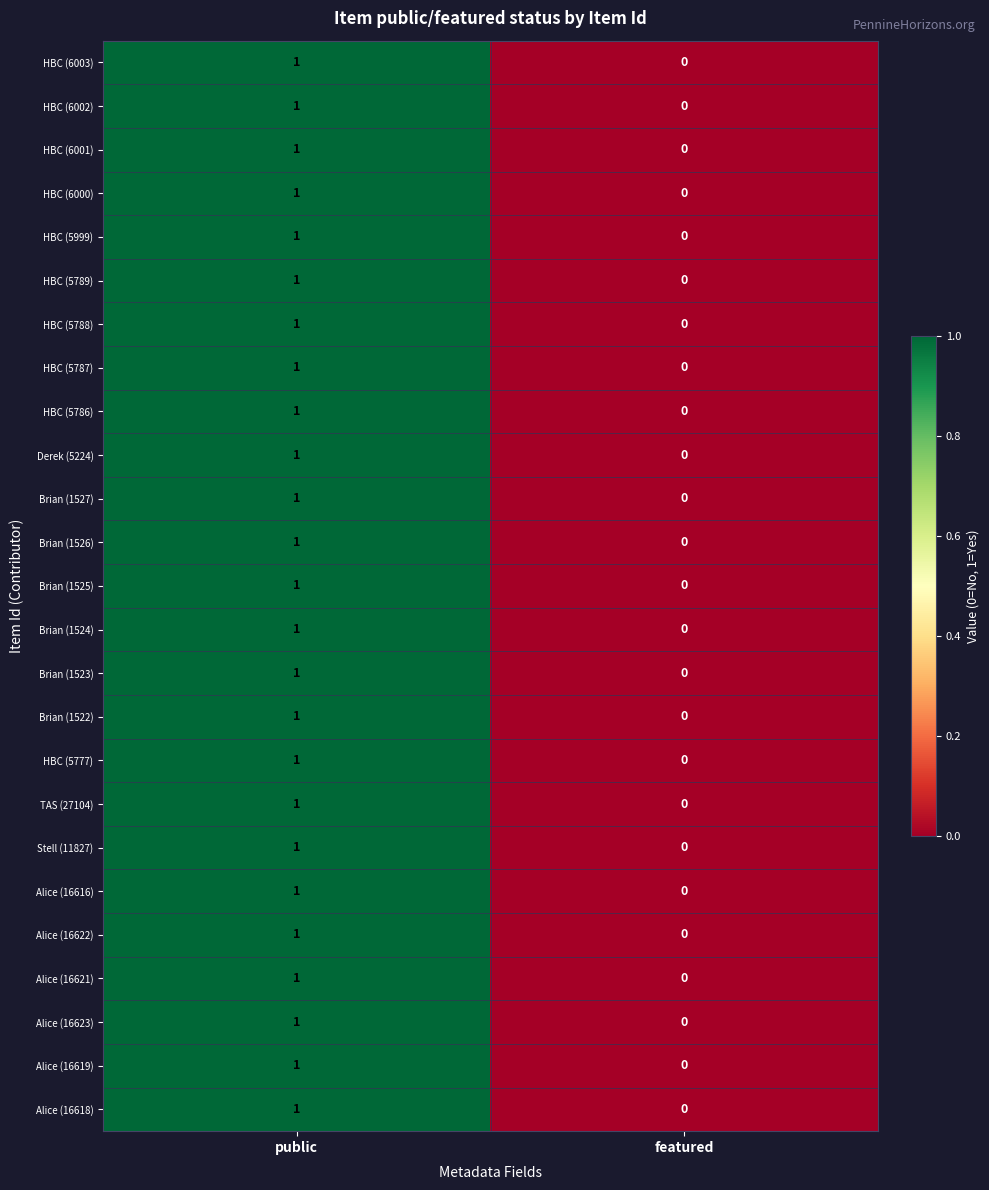

Rank the categories by HBC (5777) value from lowest to highest.

featured, public